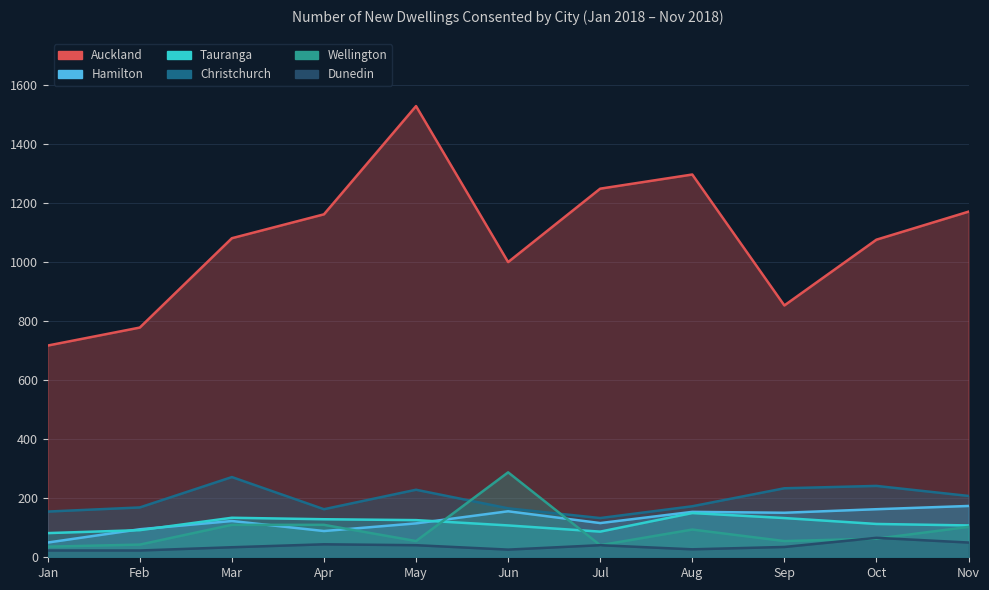

True or false: Dunedin has more than 1 points higher than both neighbors.

True